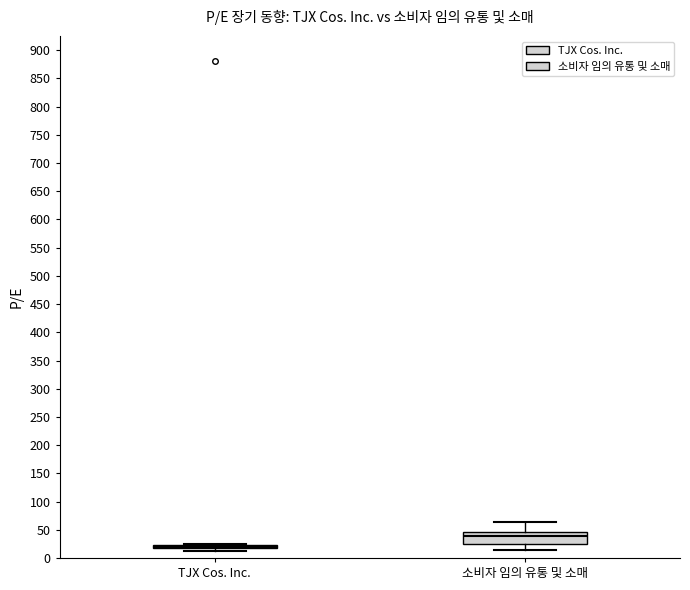

Reading left to right, read every box against the y-axis: the position of its median line, the range the box covers, and the ends of its whiskers. The values are not printed on the chart, so give them approximately, as read against the axis.

TJX Cos. Inc.: box collapsed to a line at 20, whiskers 10 to 25
소비자 임의 유통 및 소매: median 40, box 25 to 45, whiskers 15 to 65